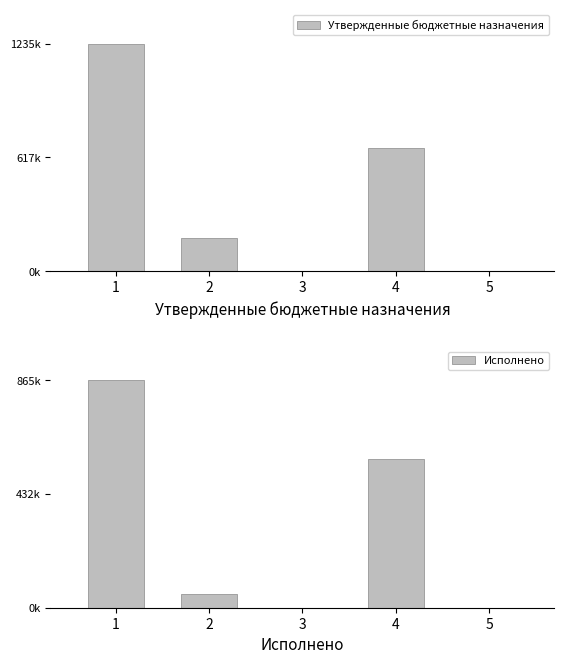

At which label does Утвержденные бюджетные назначения reach its minimum?

5